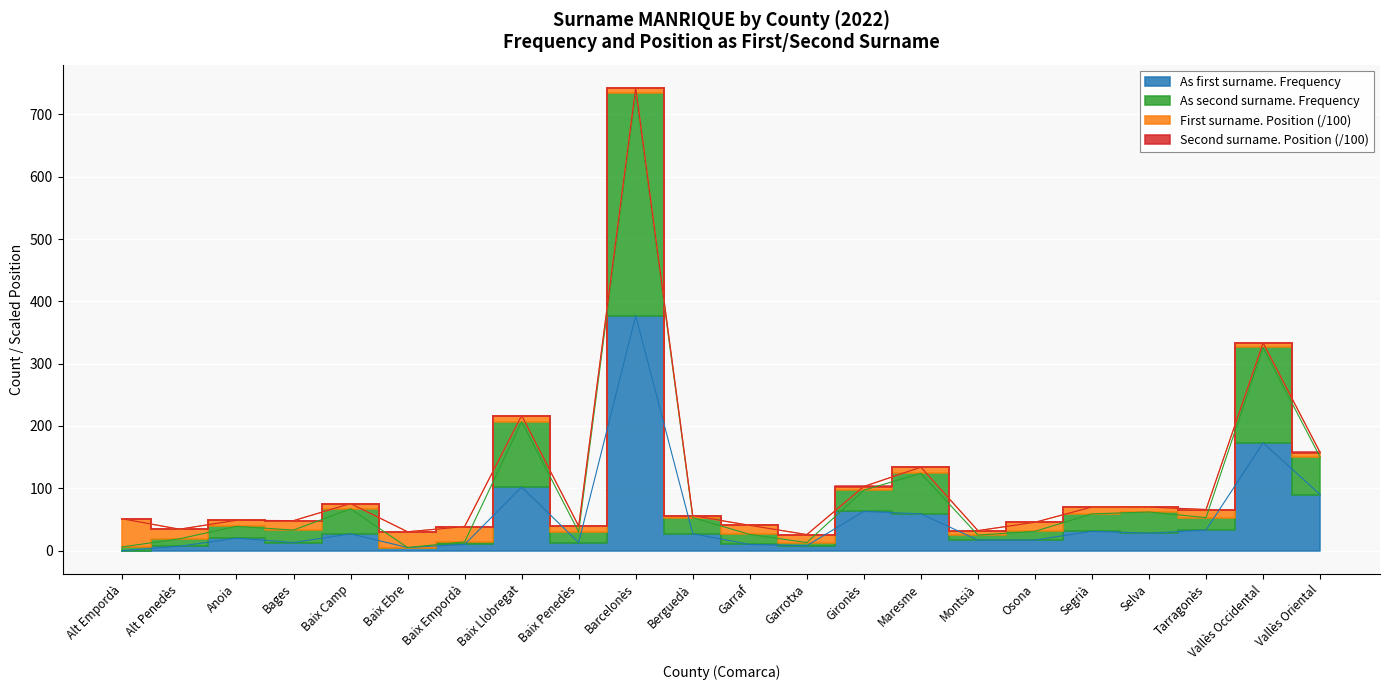

Is the value of As second surname. Frequency at Barcelonès greater than the value of As first surname. Frequency at Anoia?

Yes